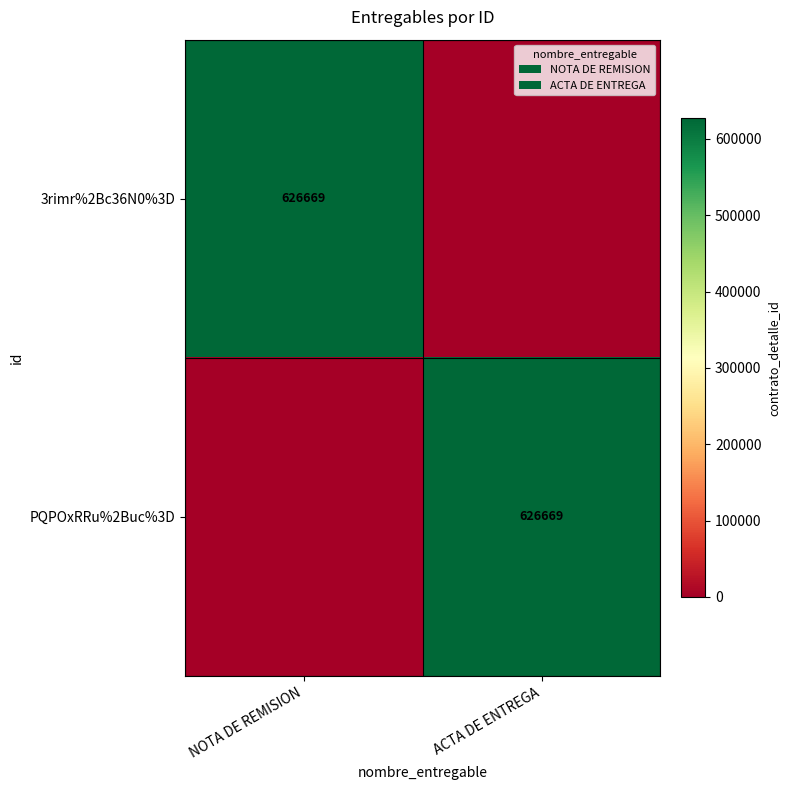

True or false: 3rimr%2Bc36N0%3D has a value of 626669 at NOTA DE REMISION.

True